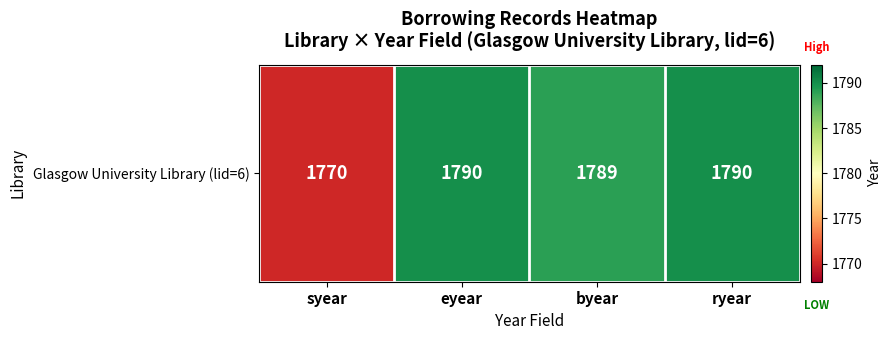

What is the difference between the maximum and minimum values?

20